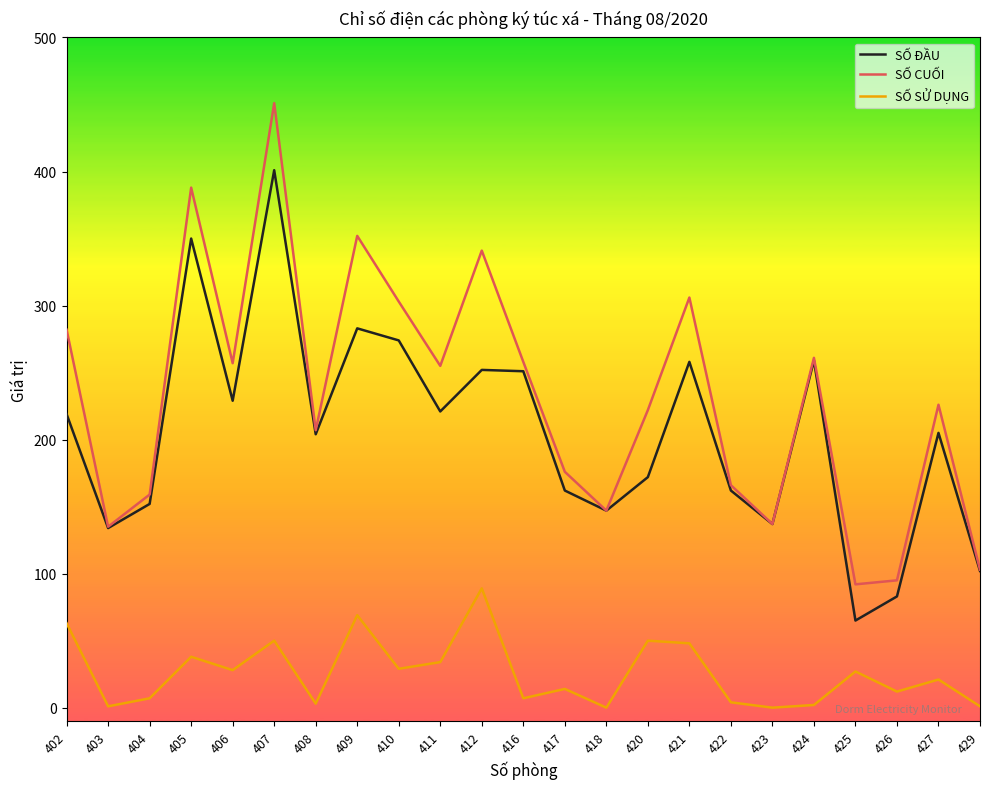

The value of SỐ SỬ DỤNG at 407 is 71. True or false?

False